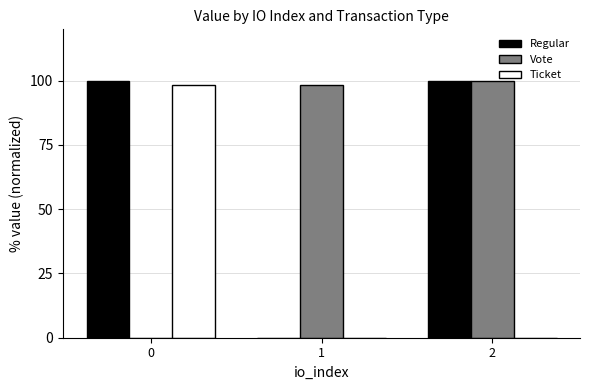

Is it true that Ticket equals 98.5 at 0?

True